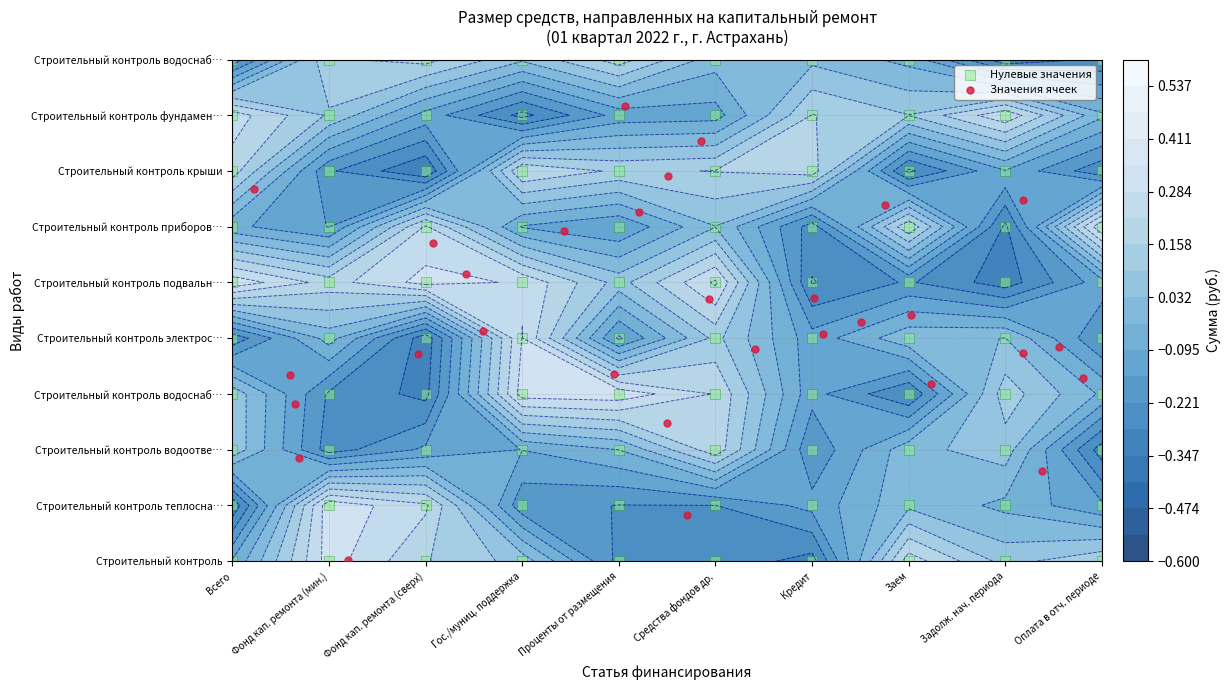

Reading right to left, what are all the values shown in this chart?

6.3	4.7	6.4	0.8	0.0	3.7	4.7	5.7	3.8	3.8	6.7	1.6	8.2	3.7	6.5	4.1	3.3	5.9	3.2	4.1	2.5	5.2	2.8	6.9	7.5	3.3	4.3	3.4	4.4	1.8